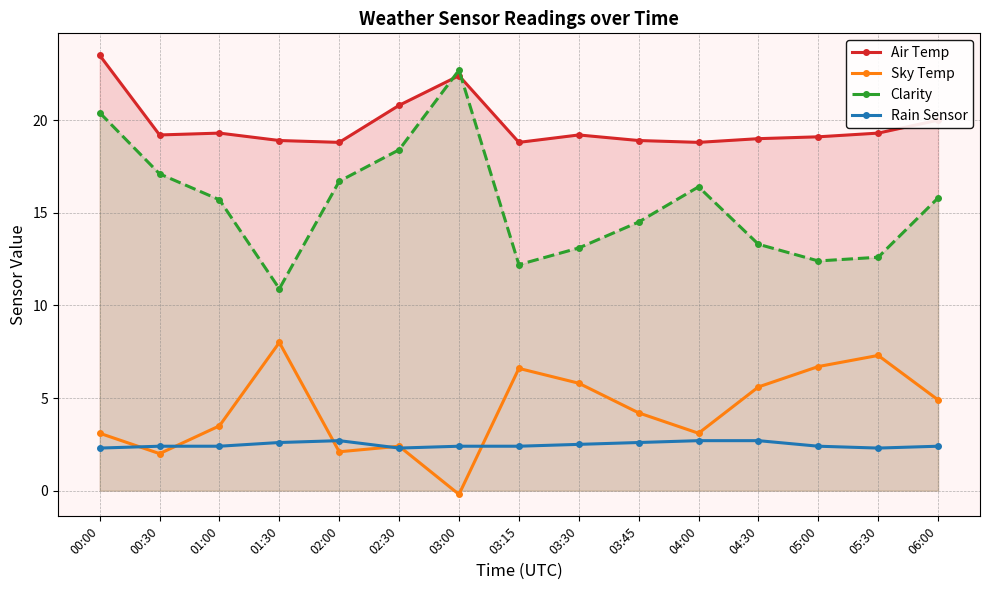

What is the label of the 7th point from the left?

03:00